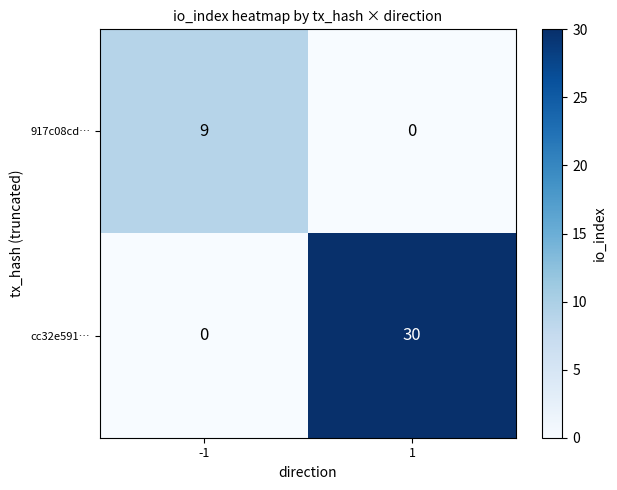

Is it true that 917c08cd… equals -4 at 1?

False